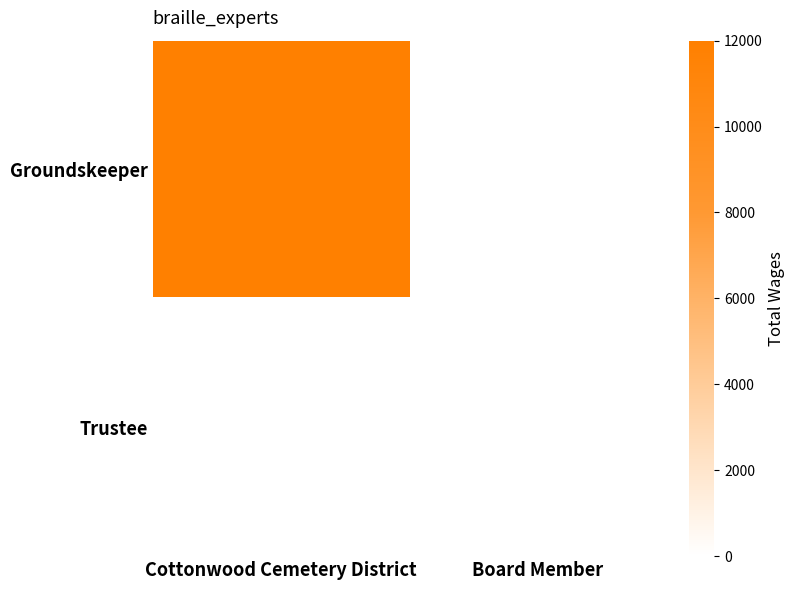

At how many categories does at least one series exceed 6805?

1